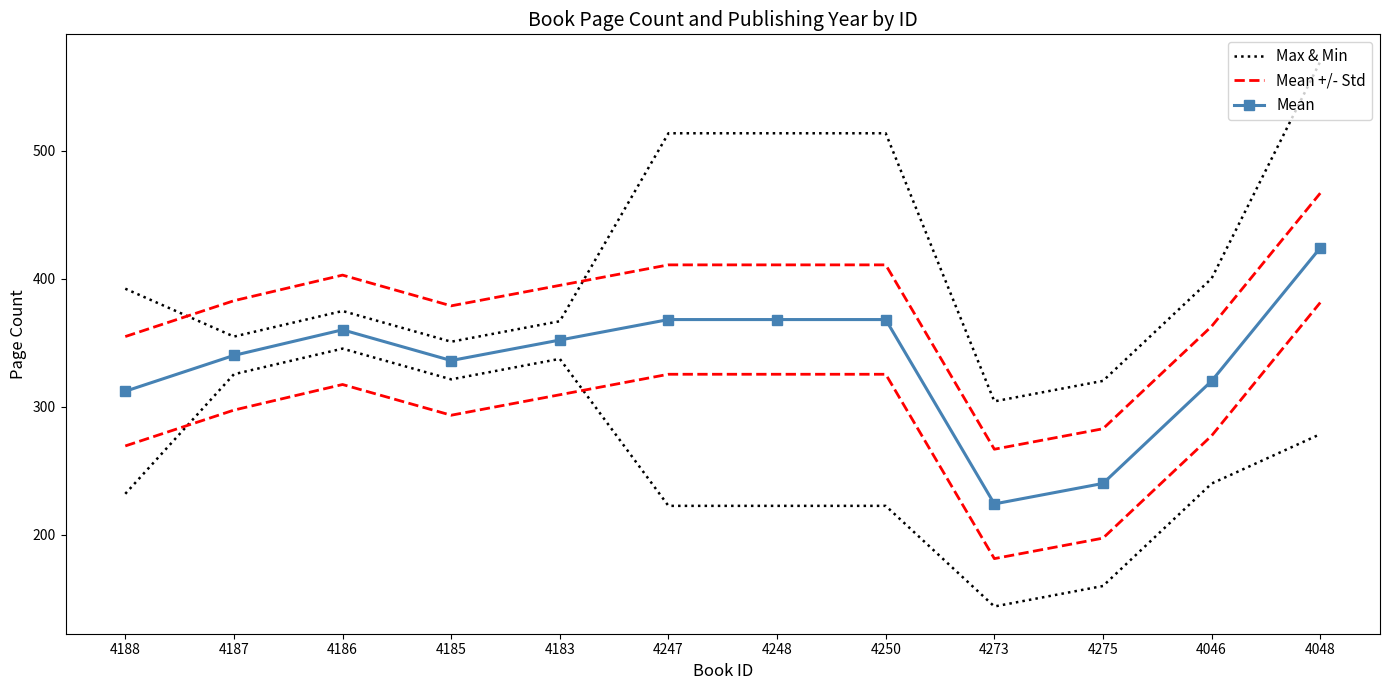

True or false: Mean has a value of 550.6 at 4186.

False